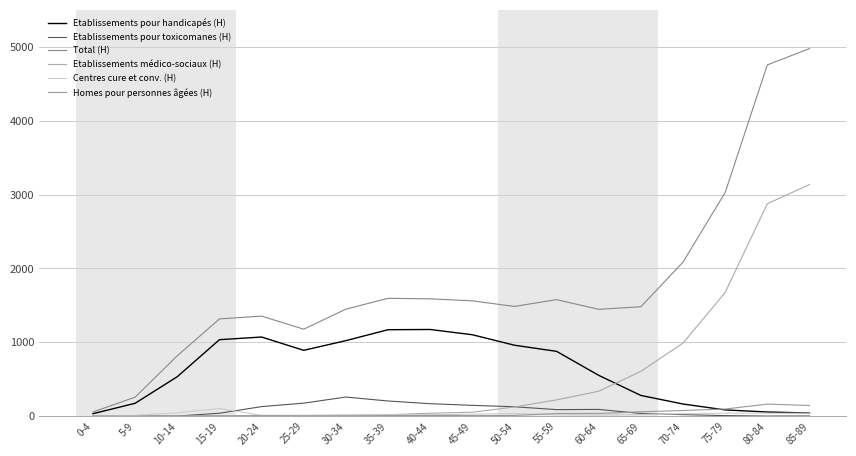

Rank the categories by Etablissements pour handicapés (H) value from lowest to highest.

0-4, 85-89, 80-84, 75-79, 70-74, 5-9, 65-69, 10-14, 60-64, 55-59, 25-29, 50-54, 30-34, 15-19, 20-24, 45-49, 35-39, 40-44